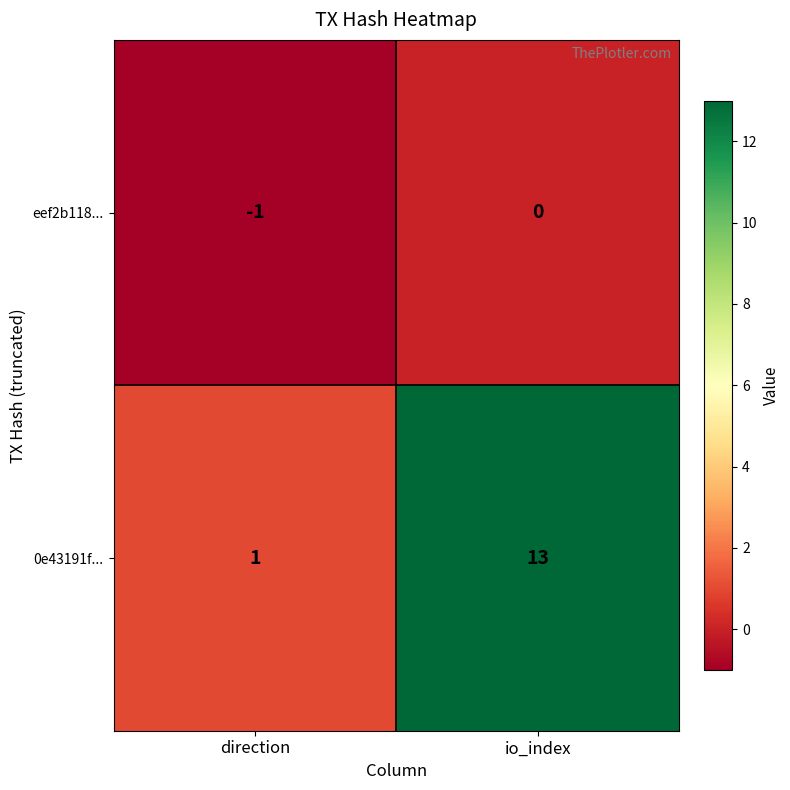

Which series changed the most between direction and io_index?

0e43191f...